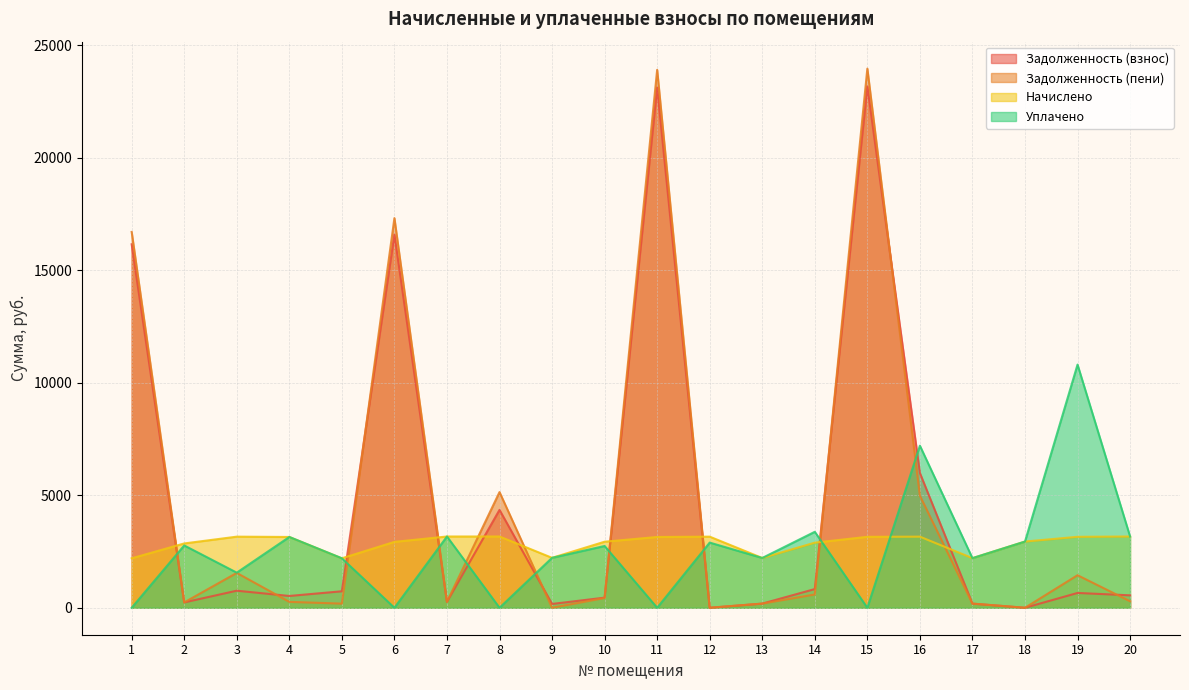

Which category has the lowest value in the uplaceno series?

1